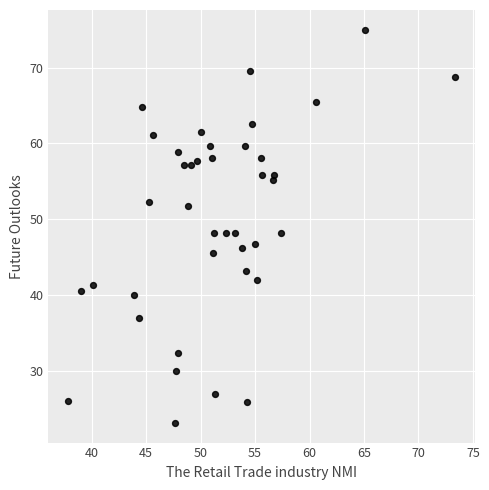

What is the range of Y values (max minus min)?

51.9